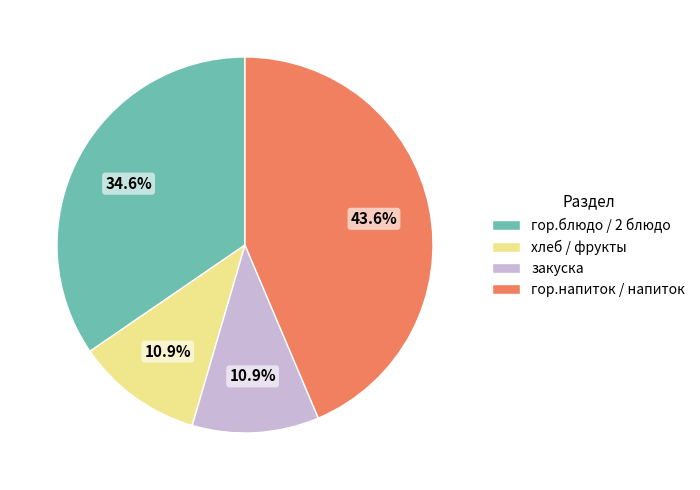

Combined, do гор.блюдо / 2 блюдо and закуска account for over 50%?

No